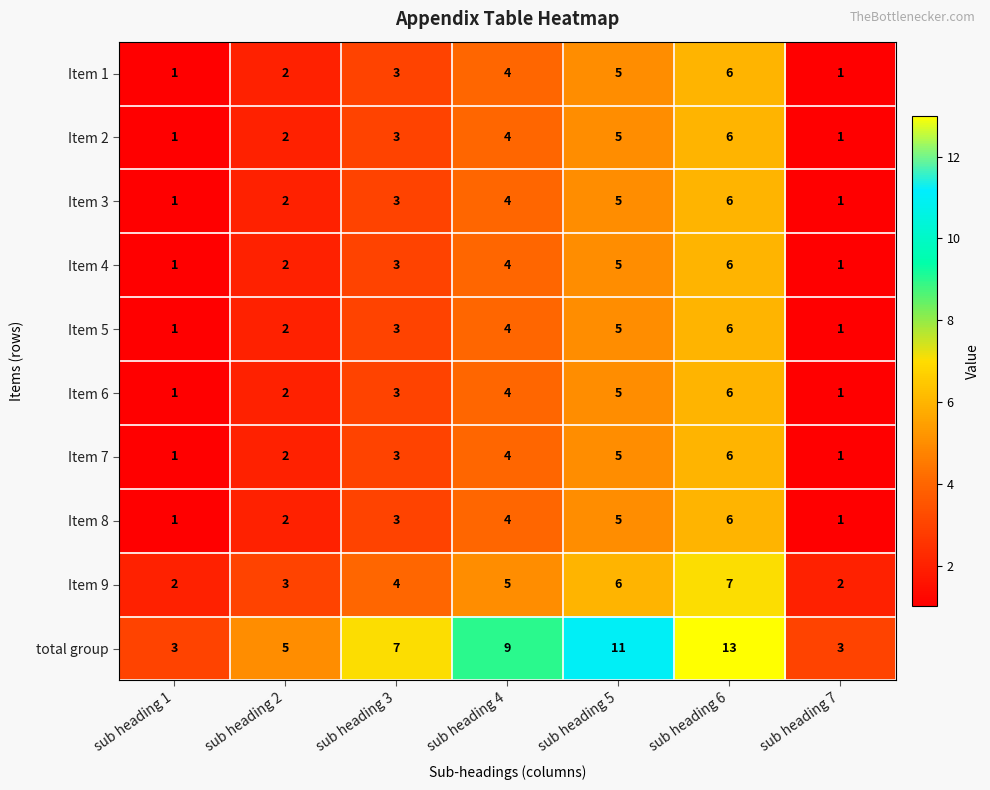

Is it true that Item 5 equals 9 at sub heading 5?

False